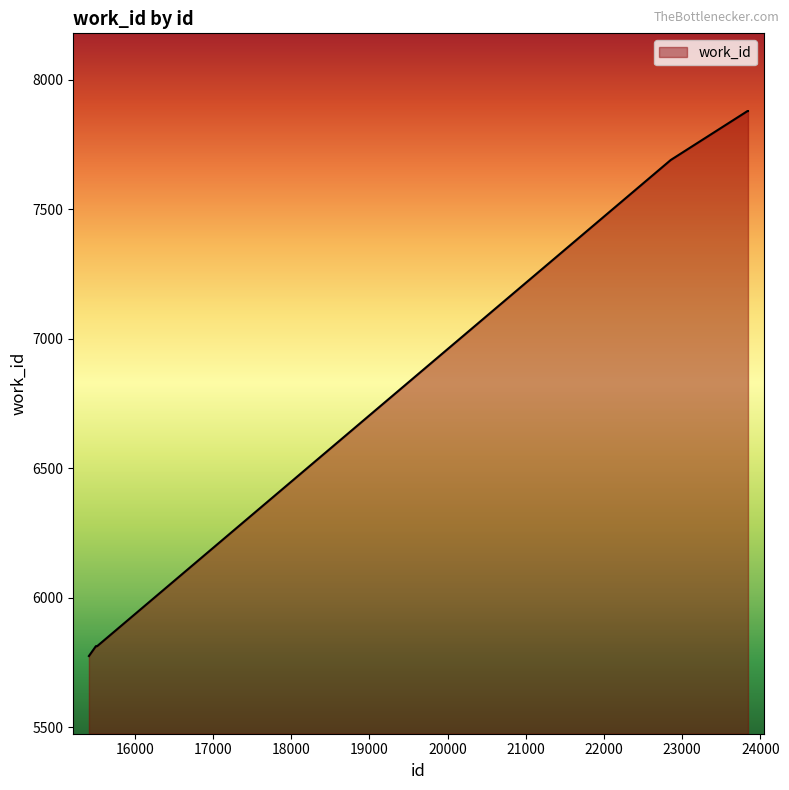

What is the difference between the maximum and minimum values?

2104